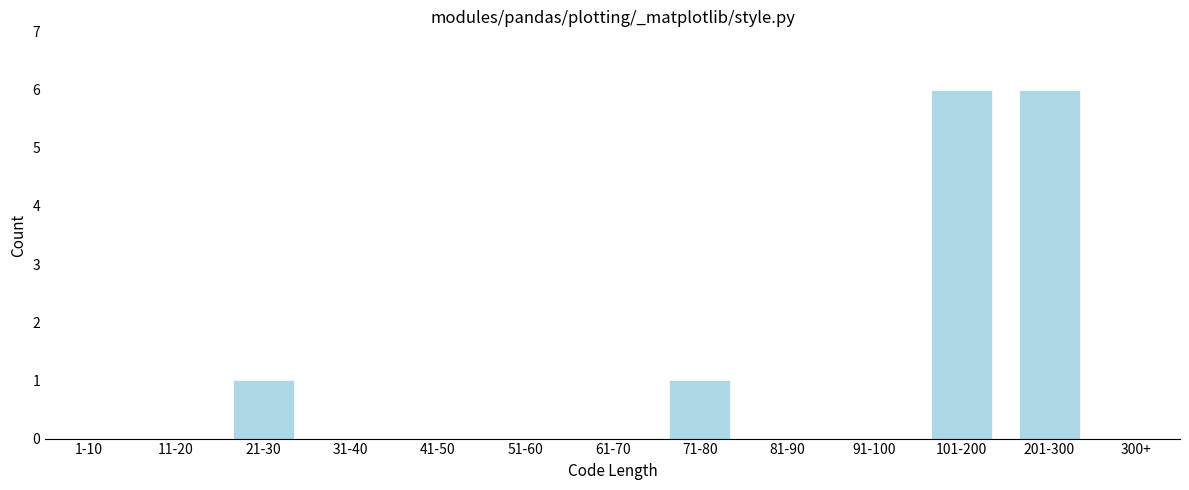

Is it true that the value at 101-200 is 6?

True